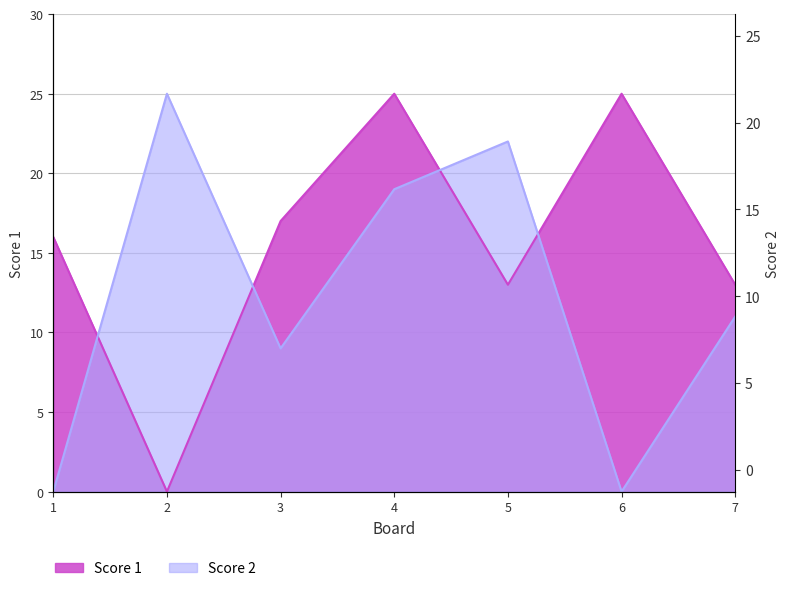

The value of Score 1 at 5 is 21. True or false?

False